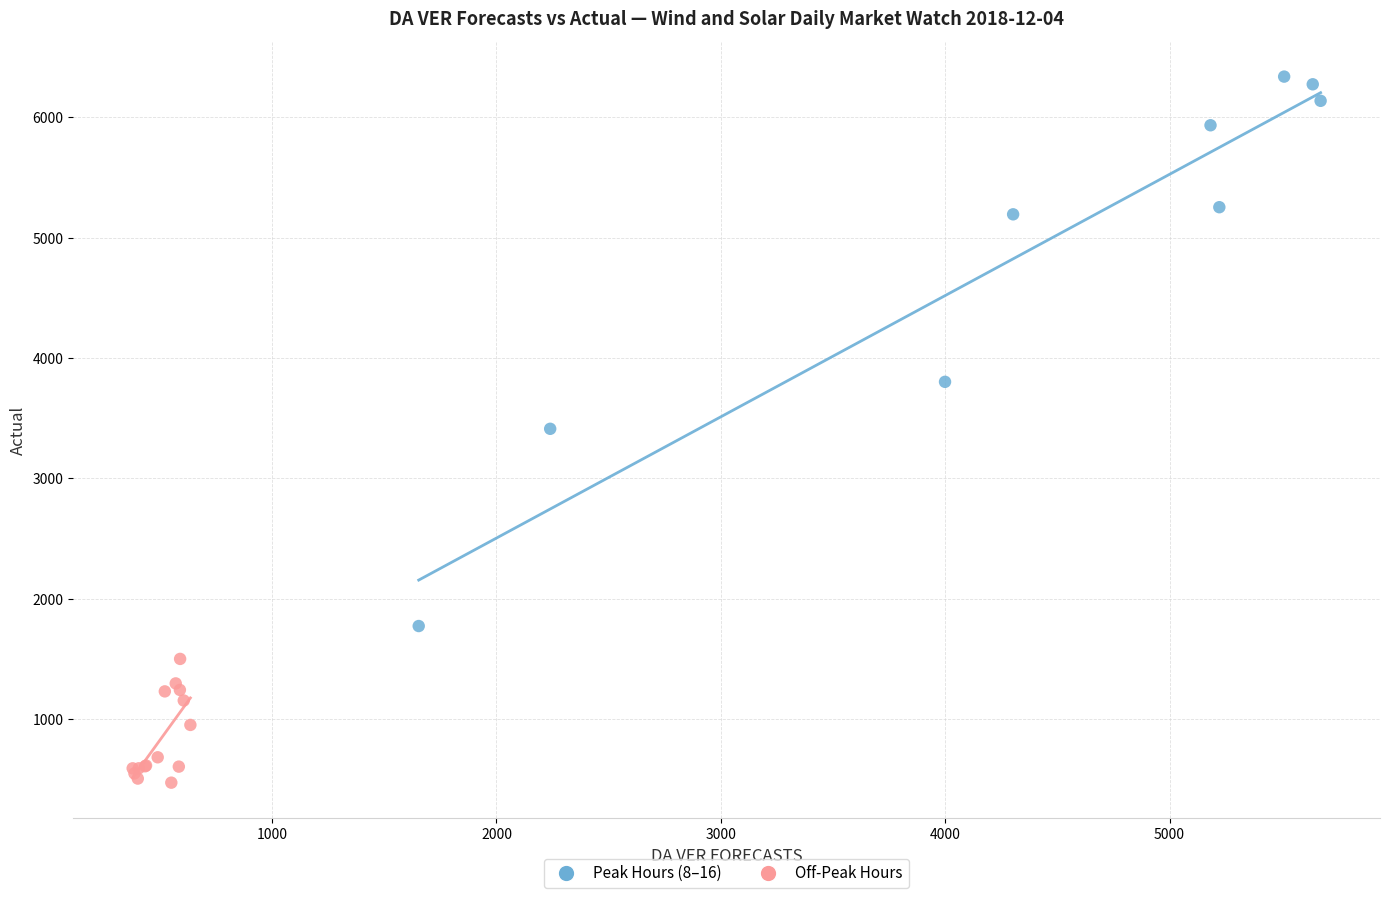

Which series has the largest Y range (max minus min)?

Peak Hours (8–16)